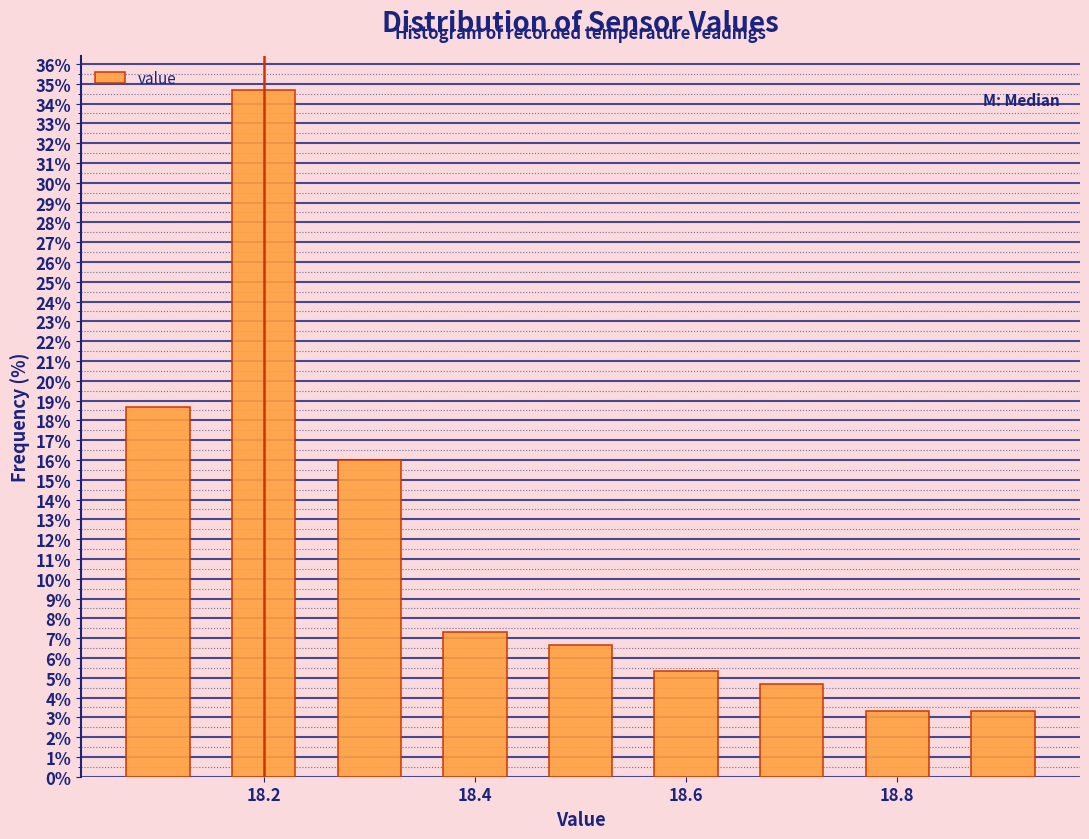

How tall is the bar that spans 18.65 to 18.75 on the x-axis? Neither the bar edges nor the heights are printed on the chart, so give them approximately, as read against the axes.

4.7